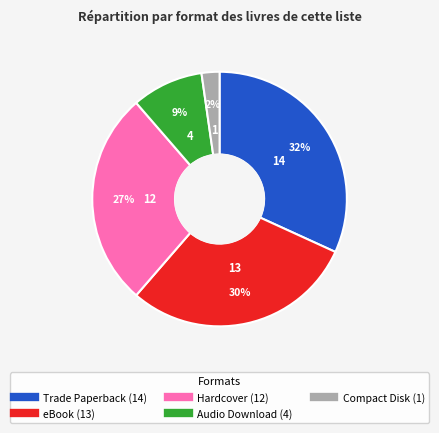

Does any single category account for the majority?

No